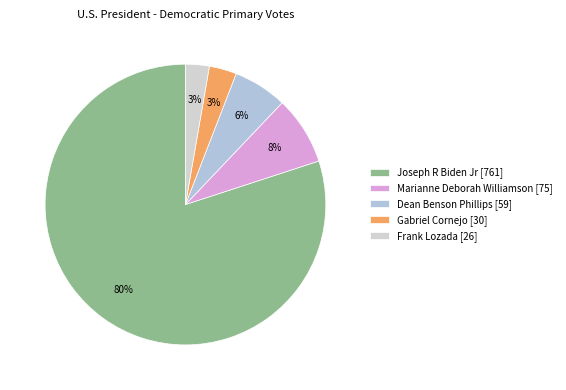

To the nearest percent, what is the average slice percentage?

20%